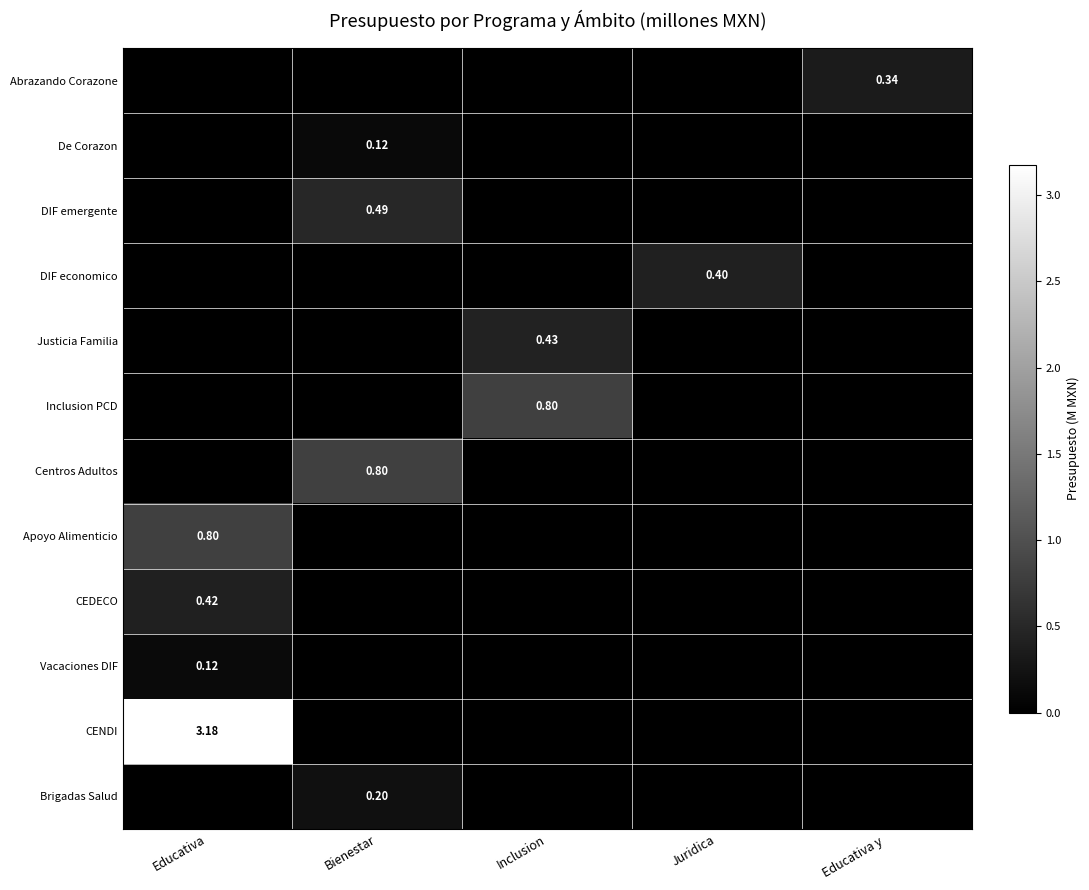

List the labels in order of Abrazando Corazone value, smallest first.

Educativa, Bienestar, Inclusion, Juridica, Educativa y